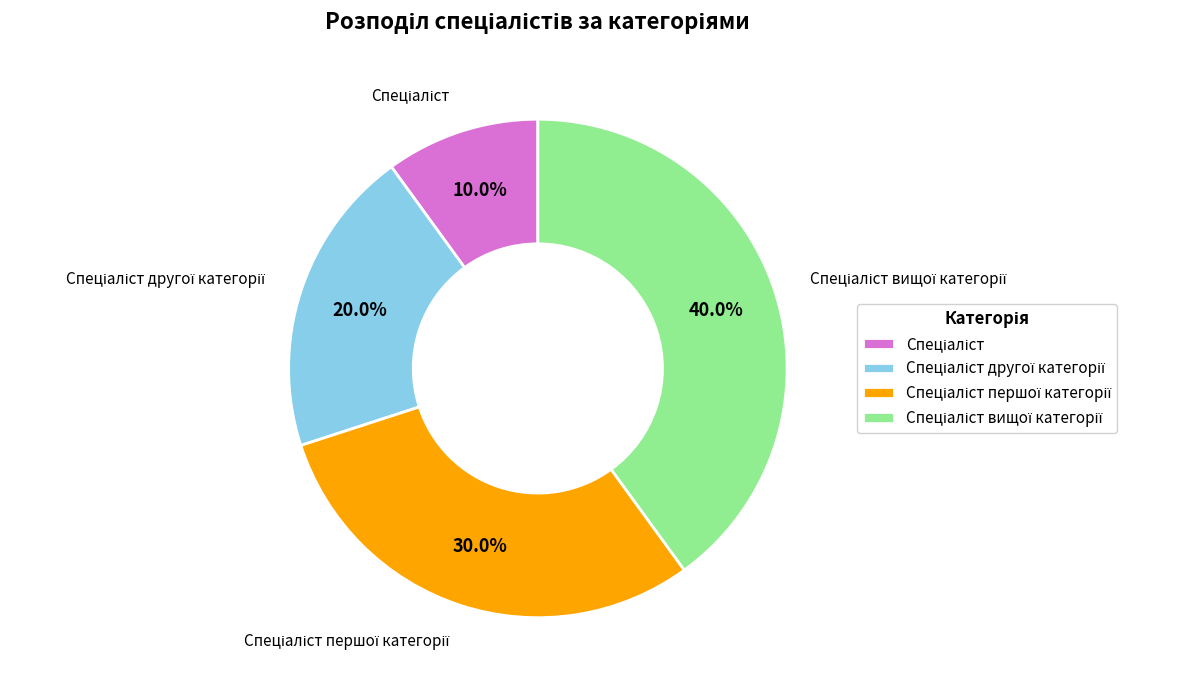

Does any single category account for the majority?

No